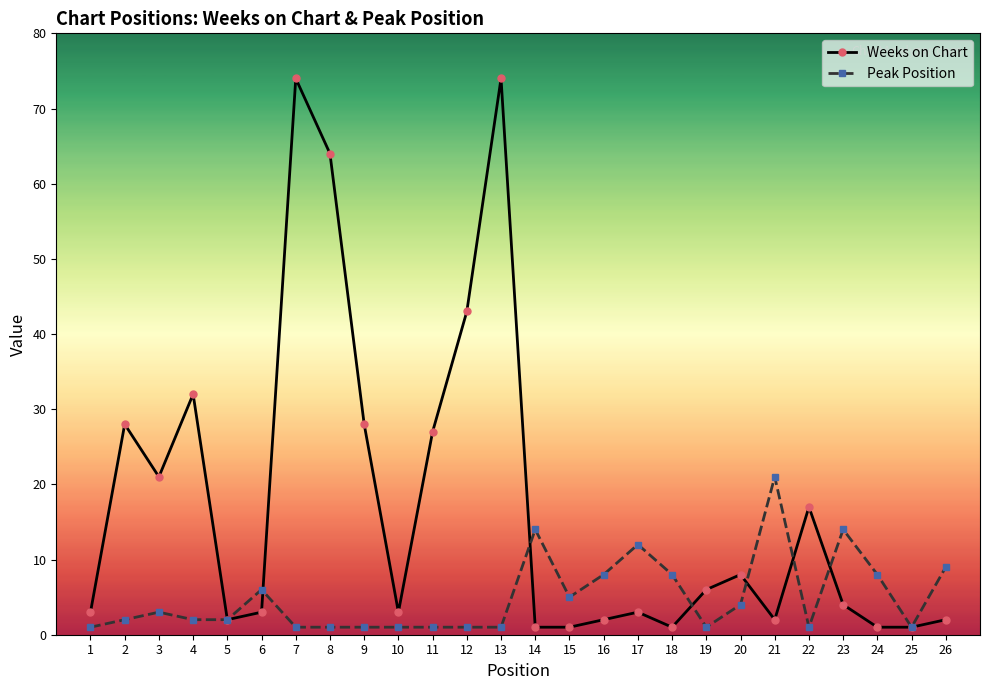

What is the maximum value for Weeks on Chart?

74